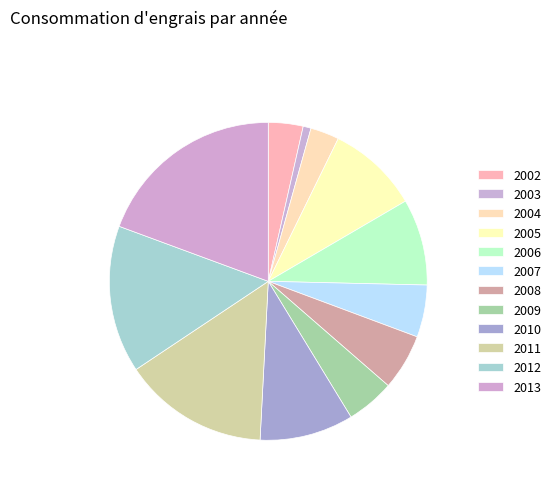

Is 2011 the majority of the pie?

No